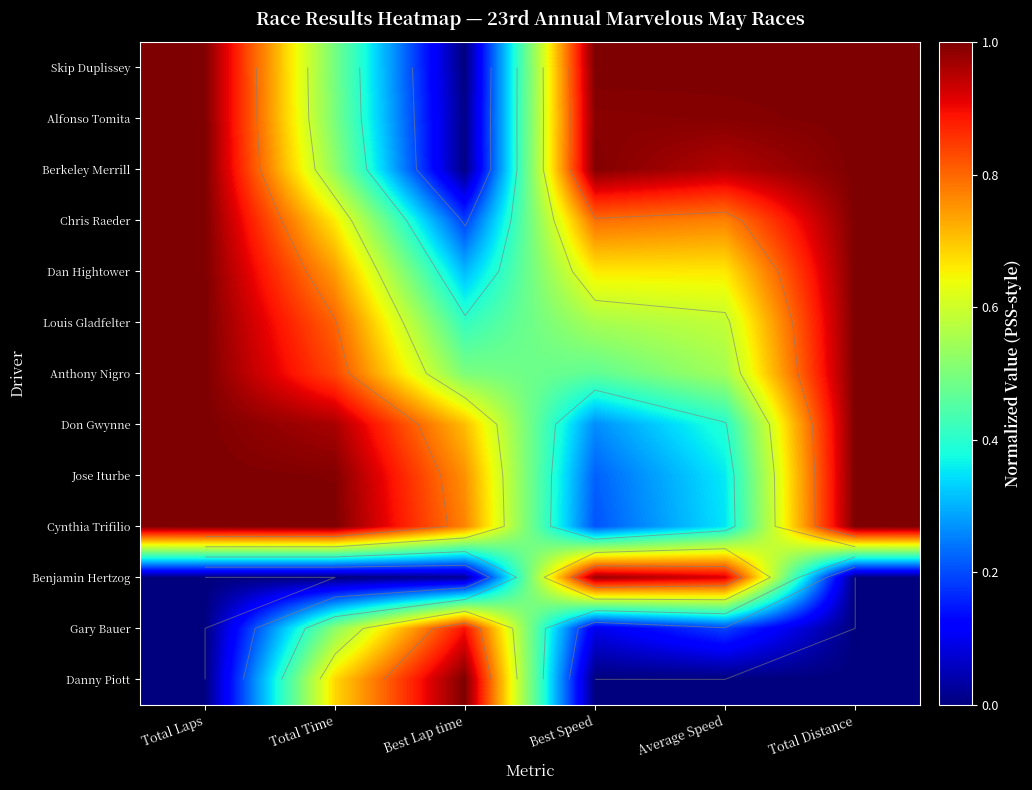

What is the spread (max minus min) of values at Best Speed?

1.0